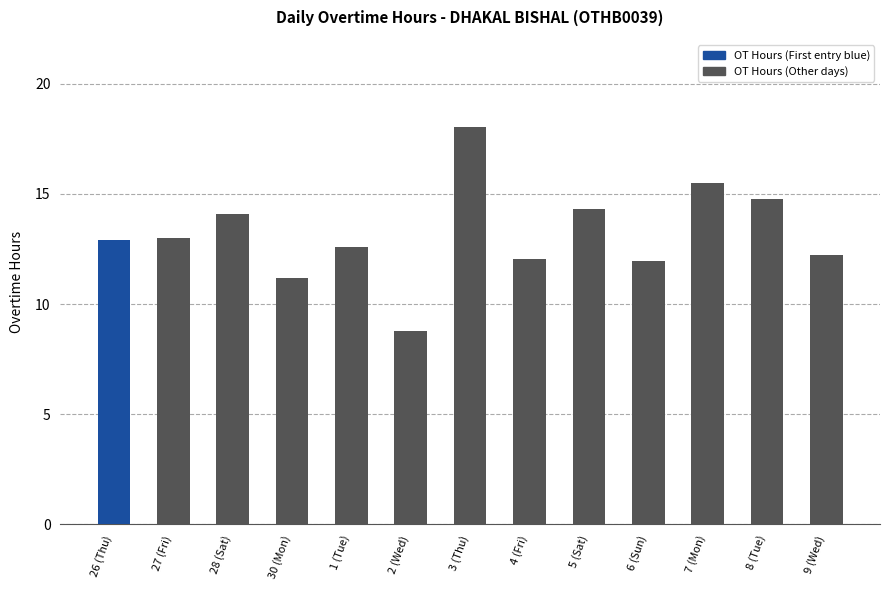

Between 4 (Fri) and 27 (Fri), which is larger?

27 (Fri)